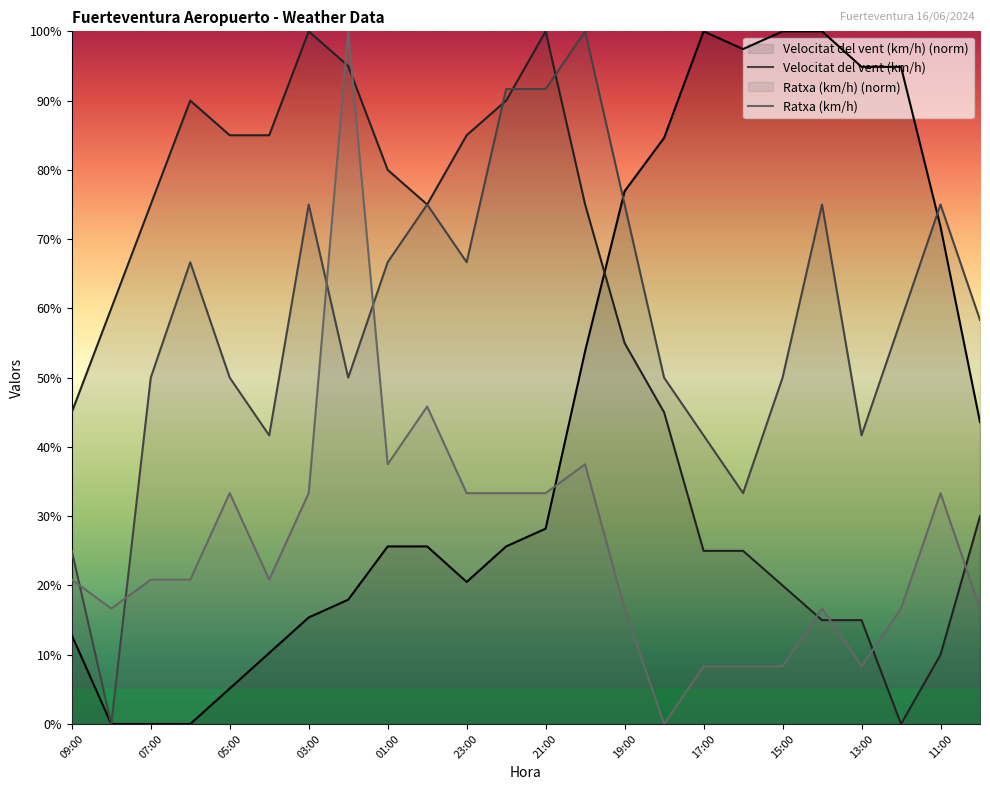

What is the sum of all Temperatura (C) values?

1105.1